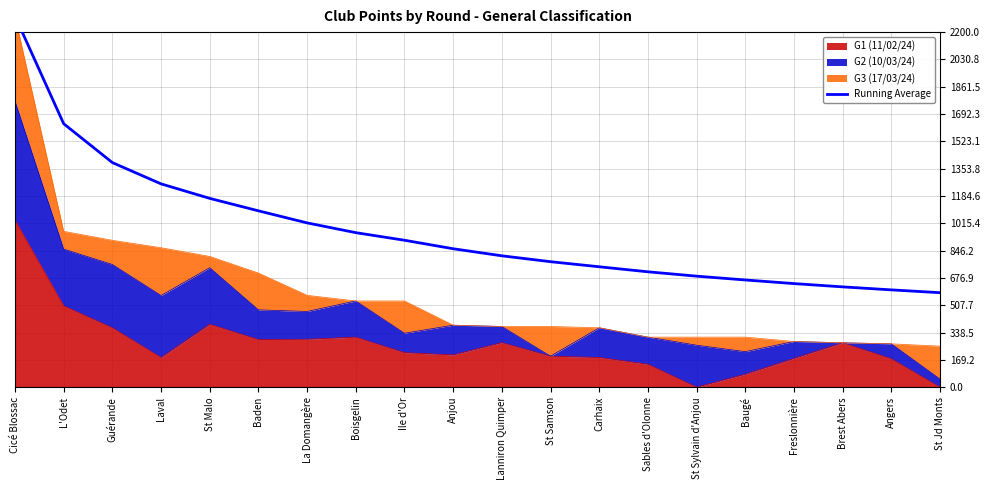

The chart shows a value of 777.4 at St Samson. True or false?

True